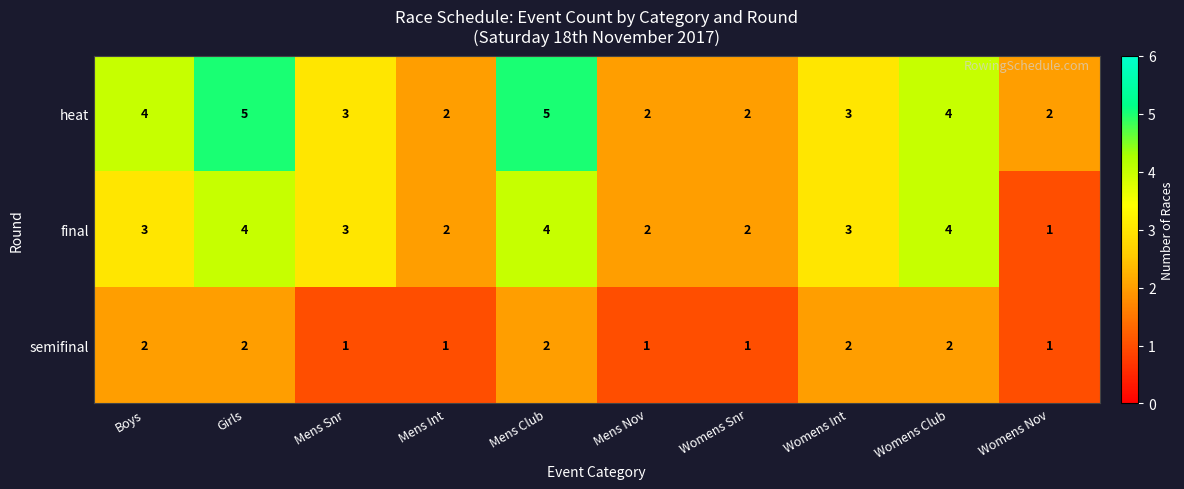

What is the sum of the heat values at Womens Nov and Womens Club?

6